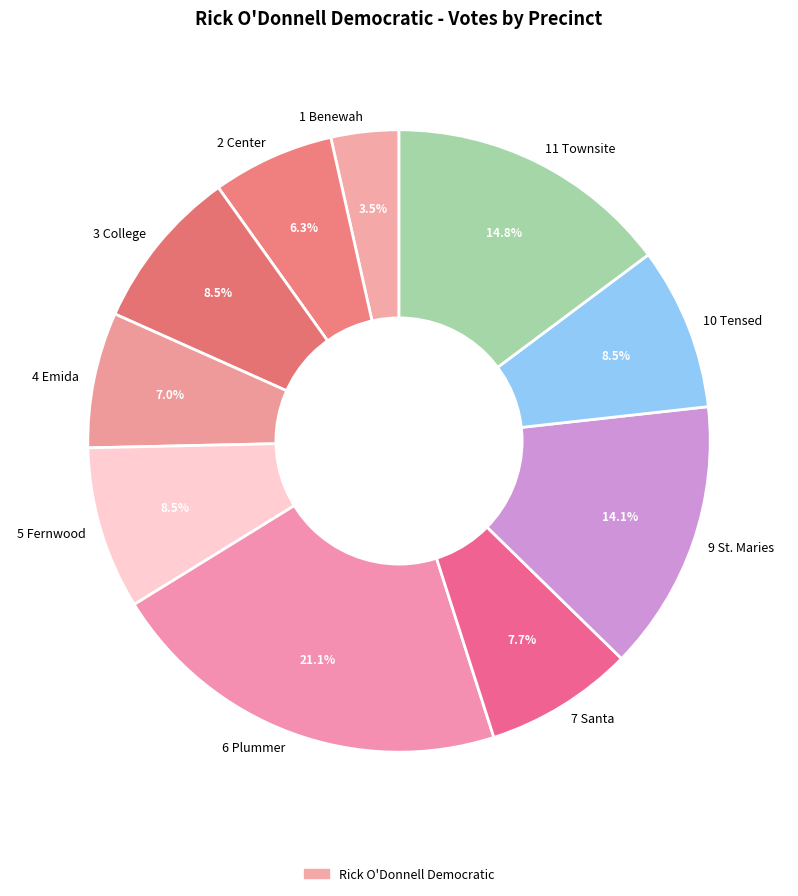

Is 3 College the majority of the pie?

No